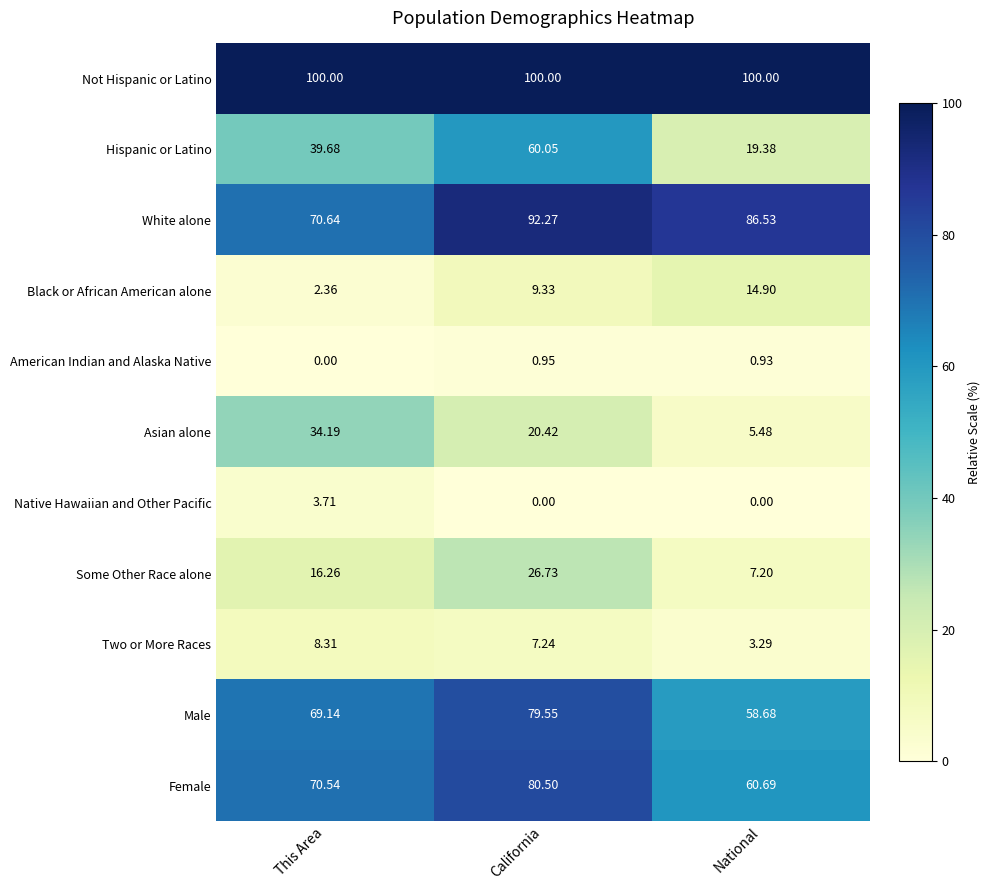

Rank the series by their maximum value, from lowest to highest.

American Indian and Alaska Native, Native Hawaiian and Other Pacific, Two or More Races, Black or African American alone, Some Other Race alone, Asian alone, Hispanic or Latino, Male, Female, White alone, Not Hispanic or Latino